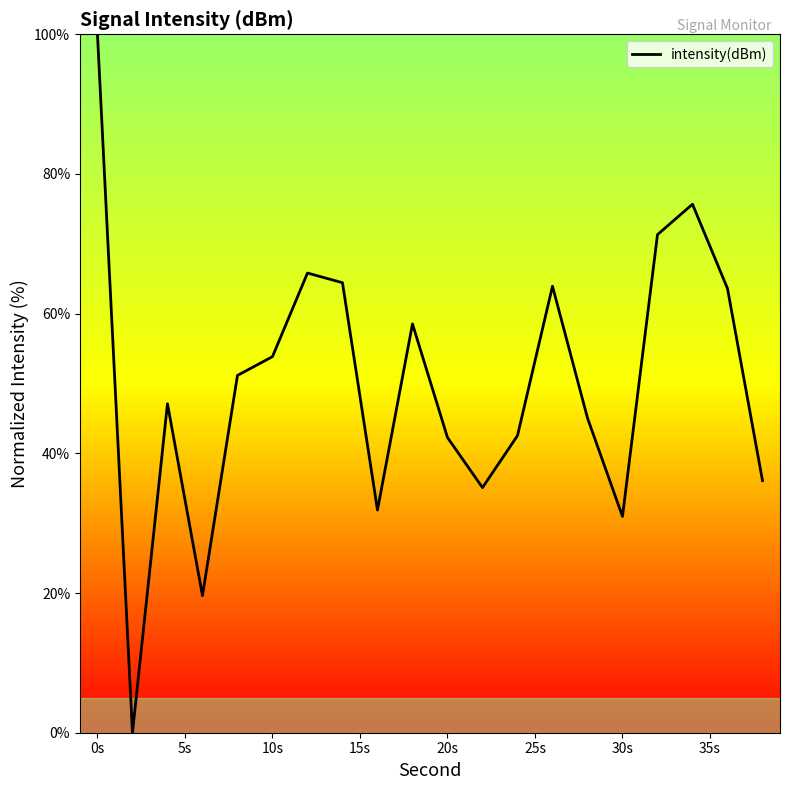

What is the maximum value shown in the chart?

100.0